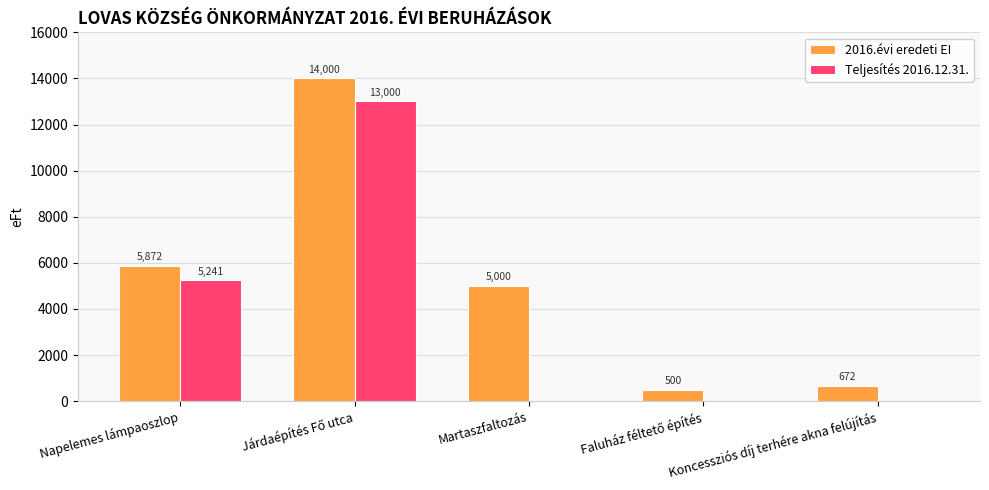

What is the total value across all series at Koncessziós díj terhére akna felújítás?

672